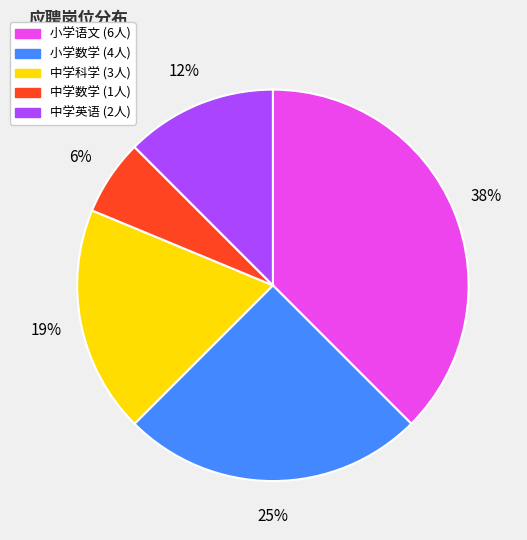

Combined, do 中学数学 and 中学英语 account for over 50%?

No